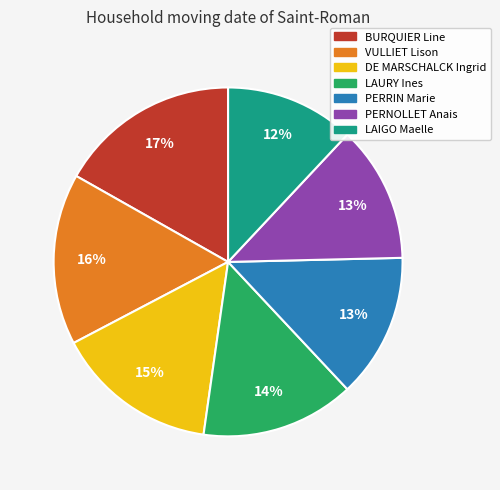

What is the ratio of the value at VULLIET Lison to the value at DE MARSCHALCK Ingrid?

1.1